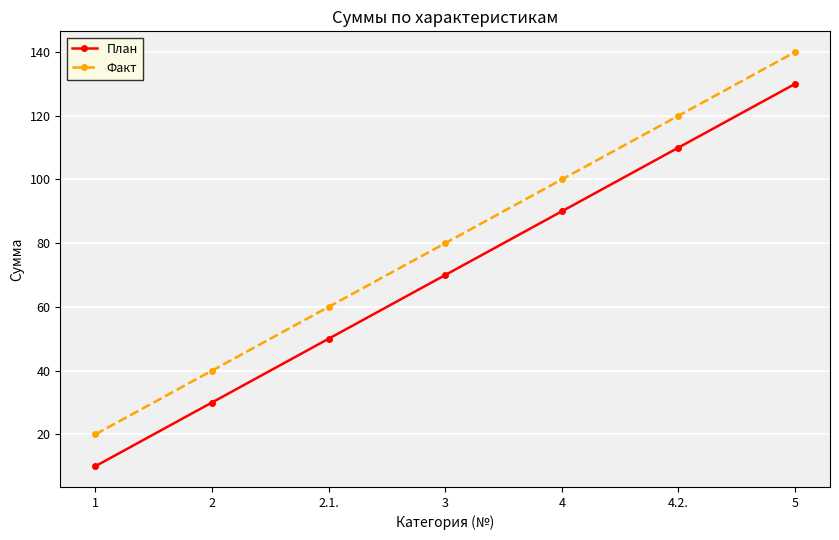

True or false: Факт and План intersect in this chart.

False